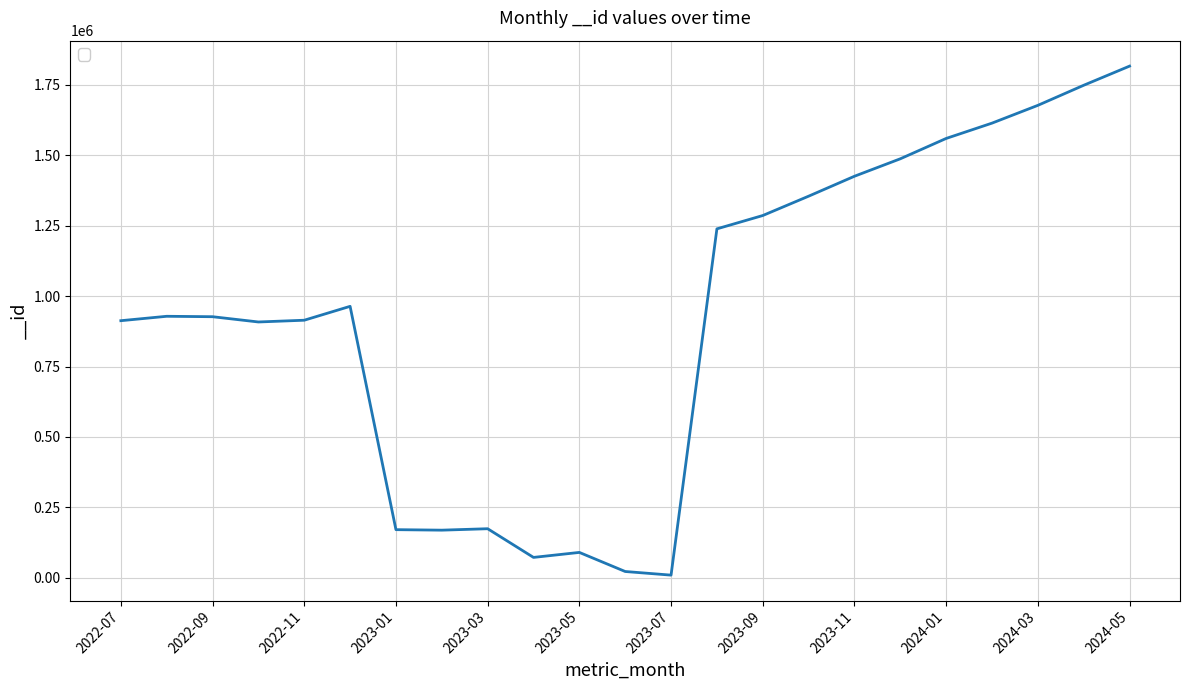

What is the difference between the maximum and second lowest values?

1794512